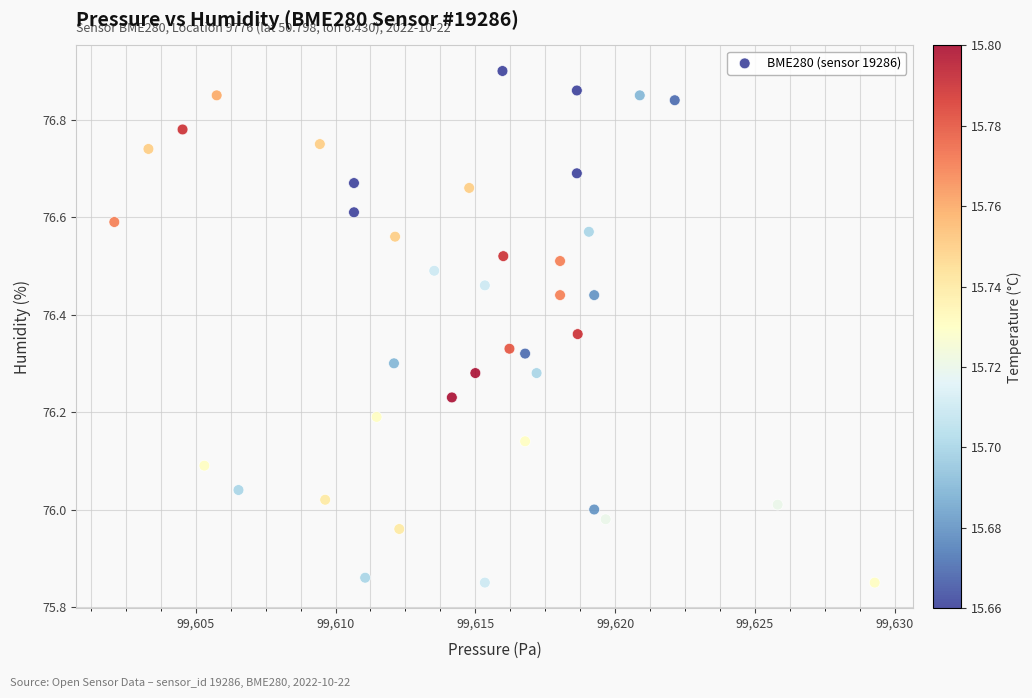

What is the range of X values (max minus min)?

27.2